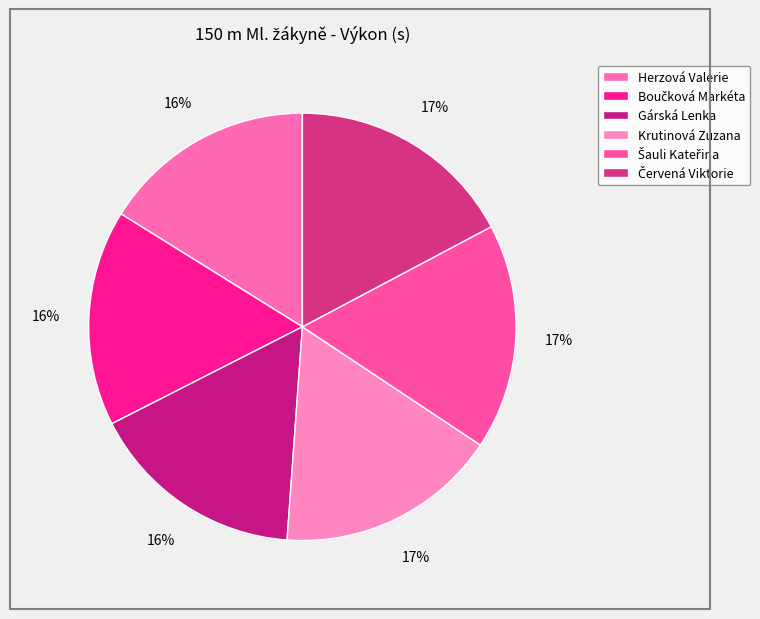

To the nearest percent, what percentage of the pie is Boučková Markéta?

16%